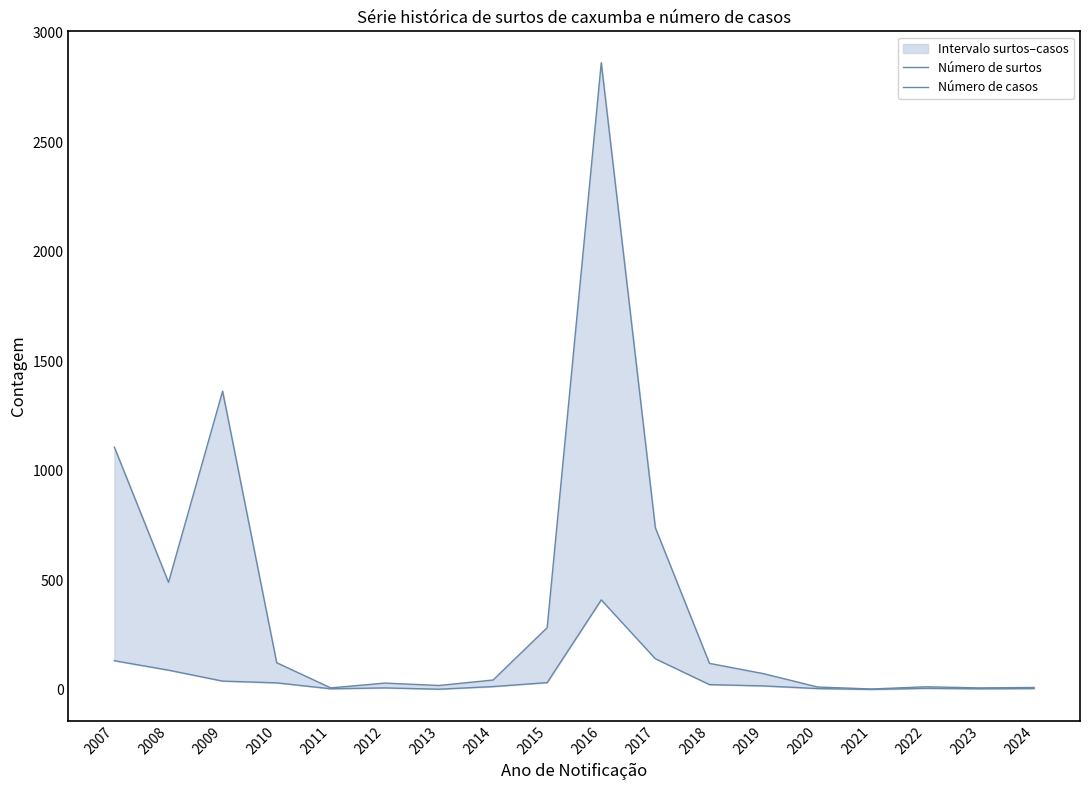

What is the sum of the Número de surtos values at 2011 and 2024?

9